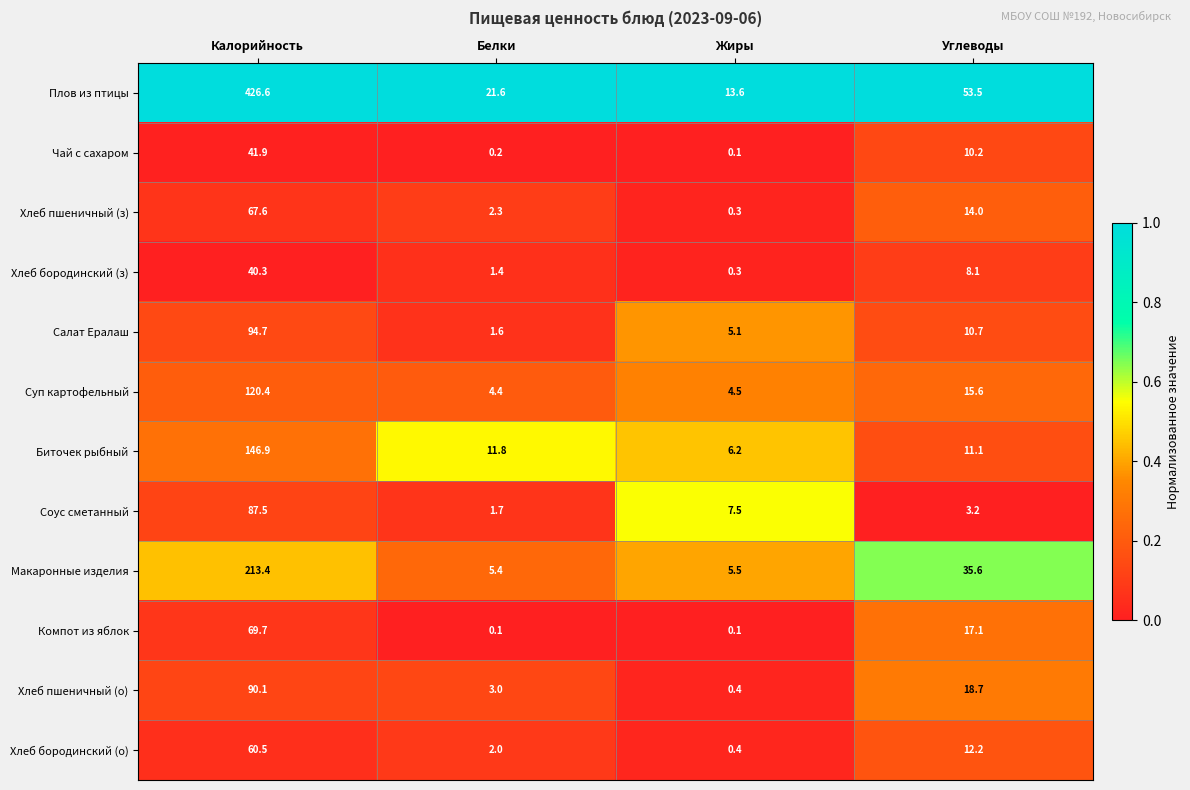

What is the maximum value for Суп картофельный?

120.4